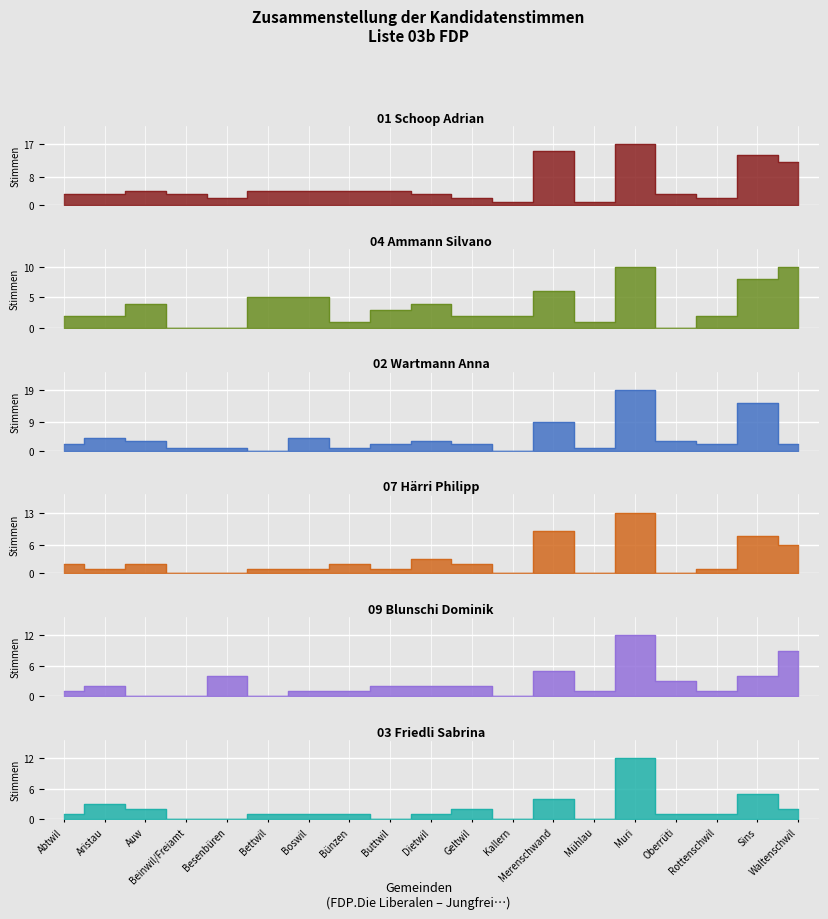

What is the spread (max minus min) of values at Auw?

4